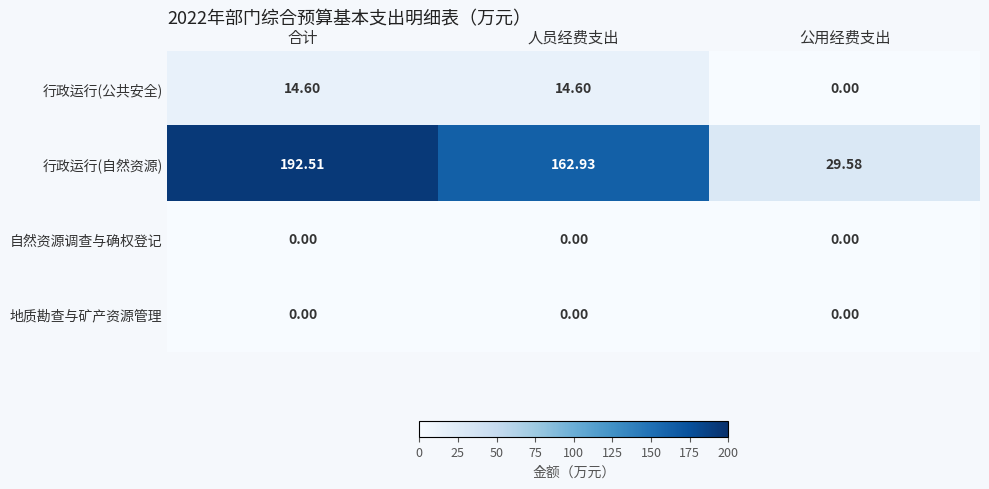

What is the greatest value displayed?

192.5